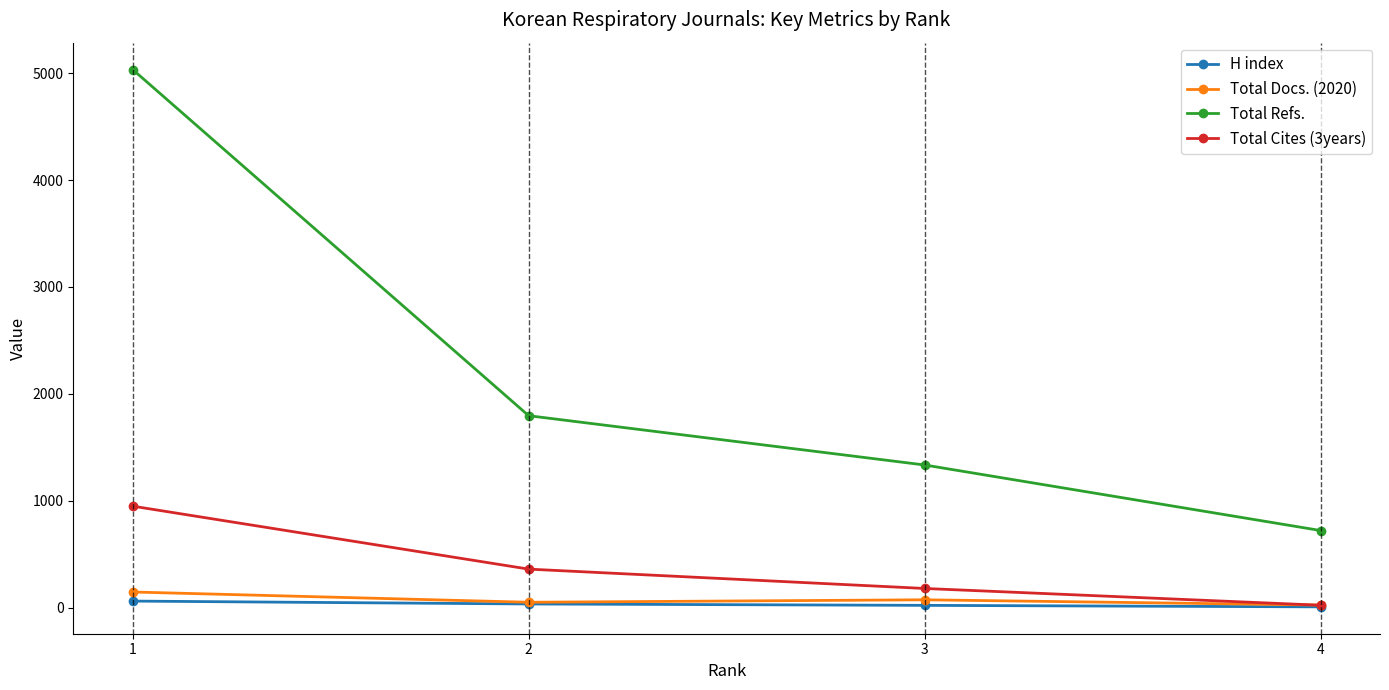

What is the smallest value displayed?

8